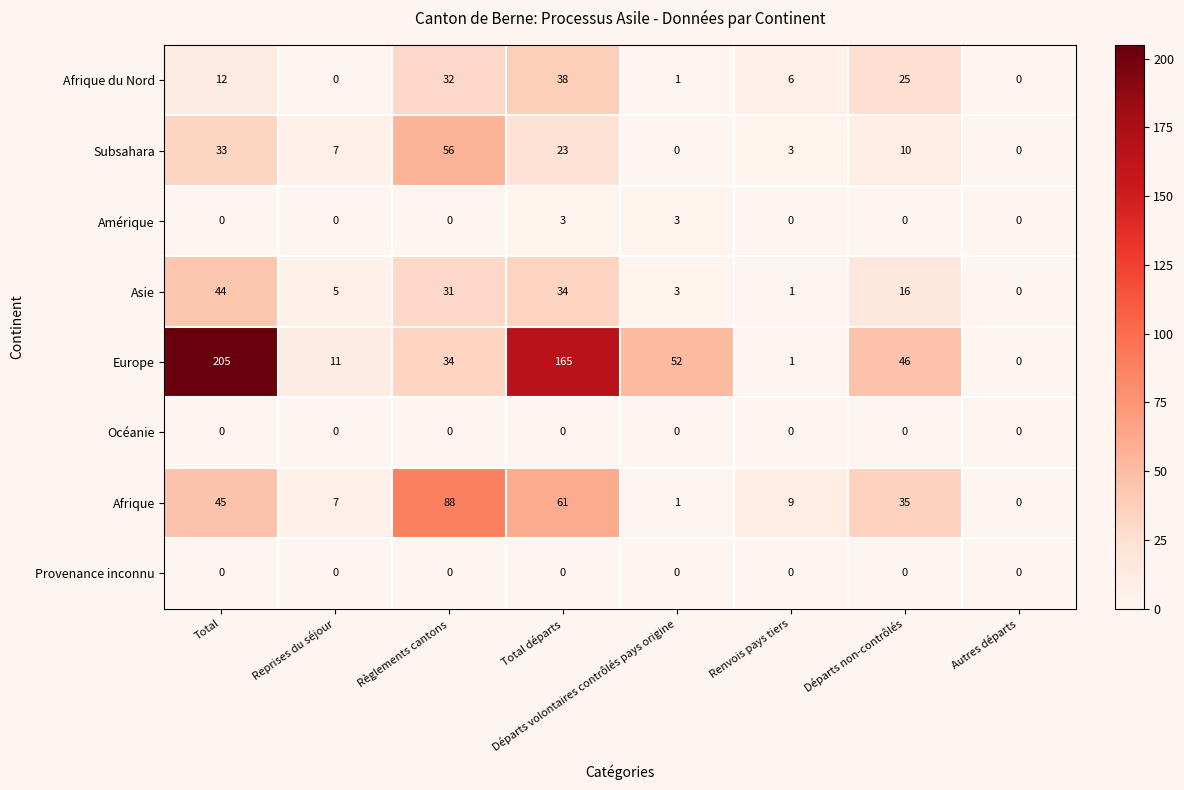

Which series changed the most between Reprises du séjour and Total départs?

Europe